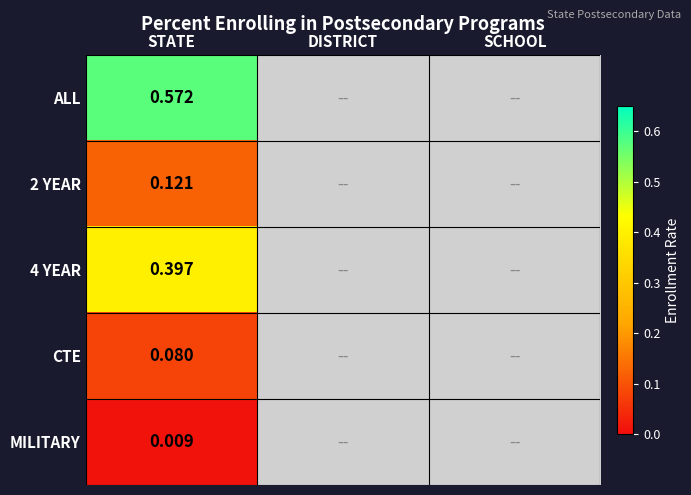

The value of MILITARY at STATE is 0.0. True or false?

False